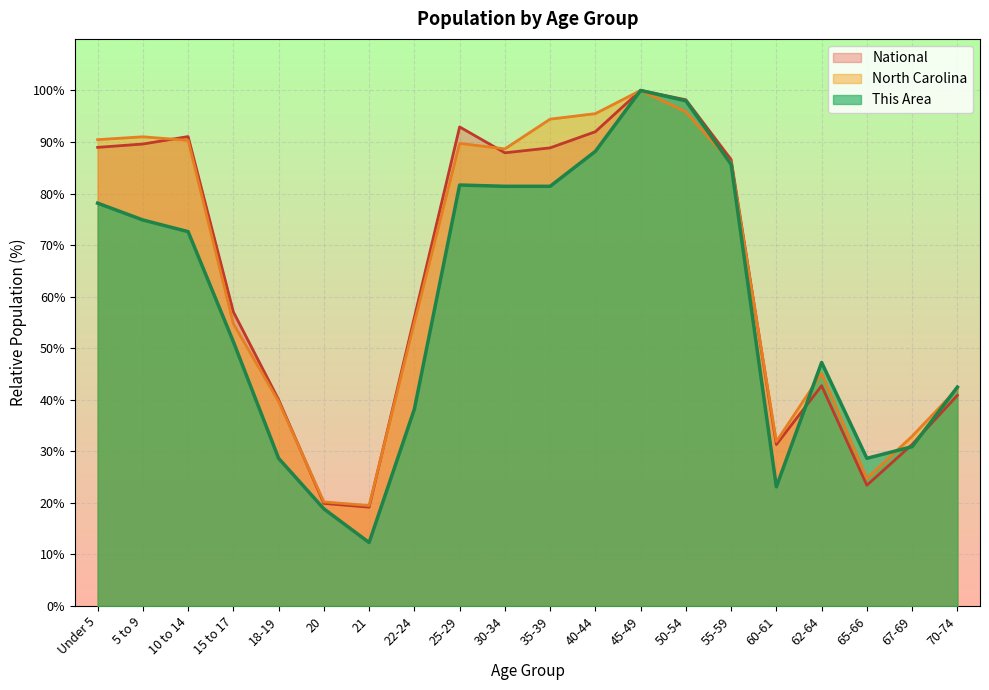

Which series ends up on top after the final intersection of National and North Carolina?

North Carolina